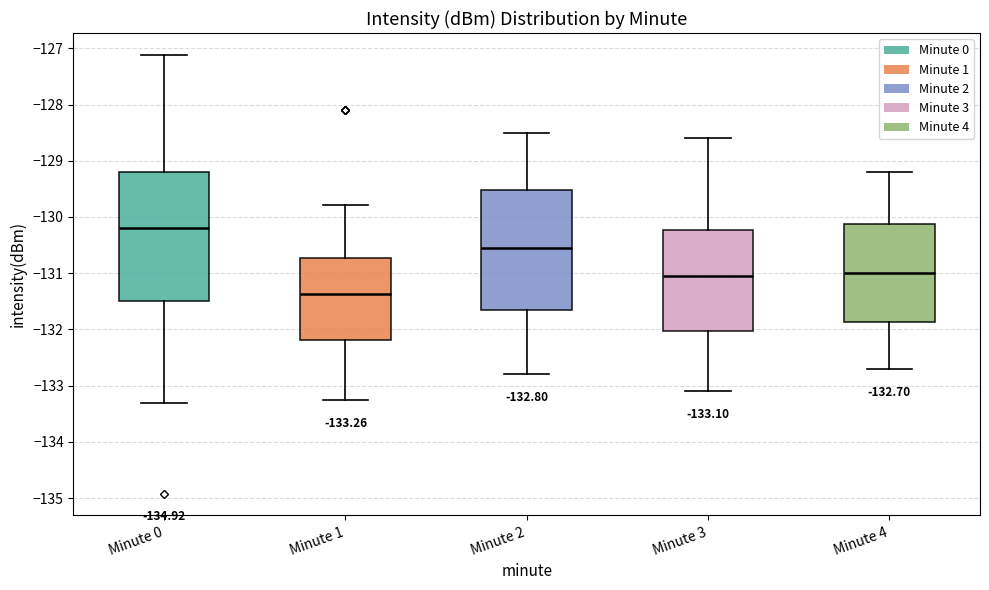

Which box has the lowest median line?

Minute 1